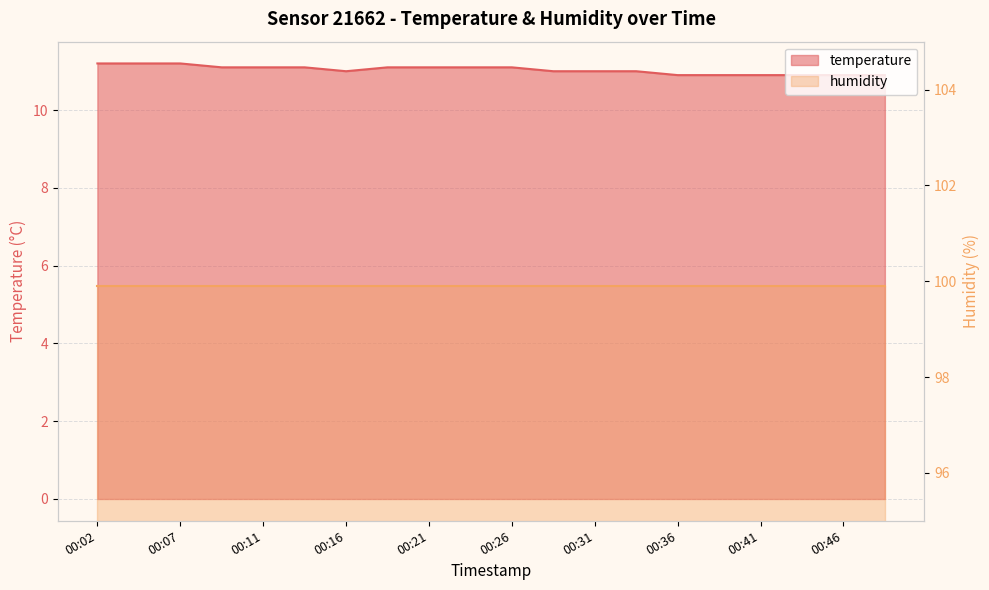

How many values are between 10 and 11?

10